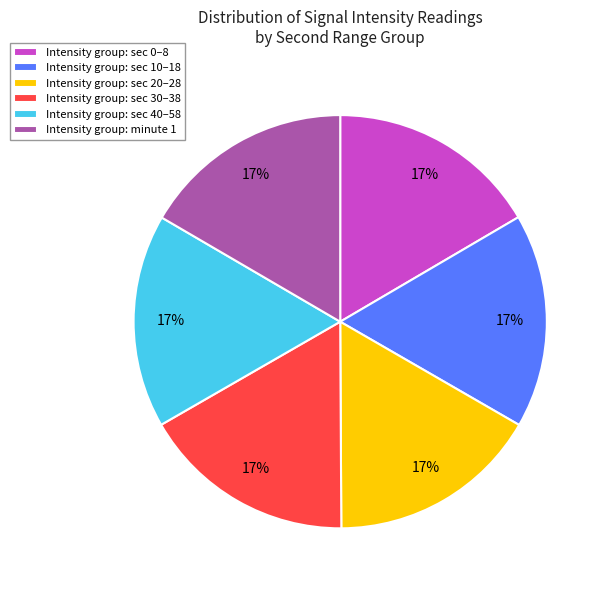

What percentage is the Intensity group: minute 1 slice, to the nearest percent?

17%